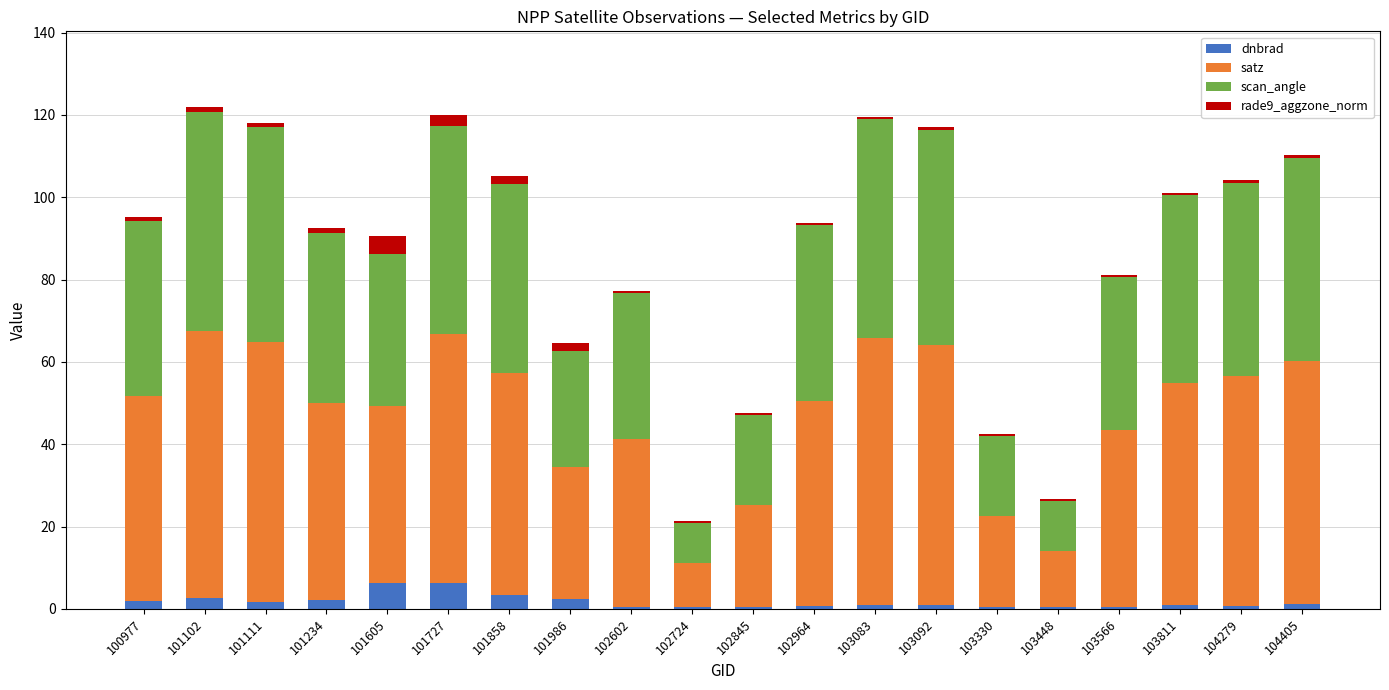

What is the highest value of the dnbrad series?

6.3